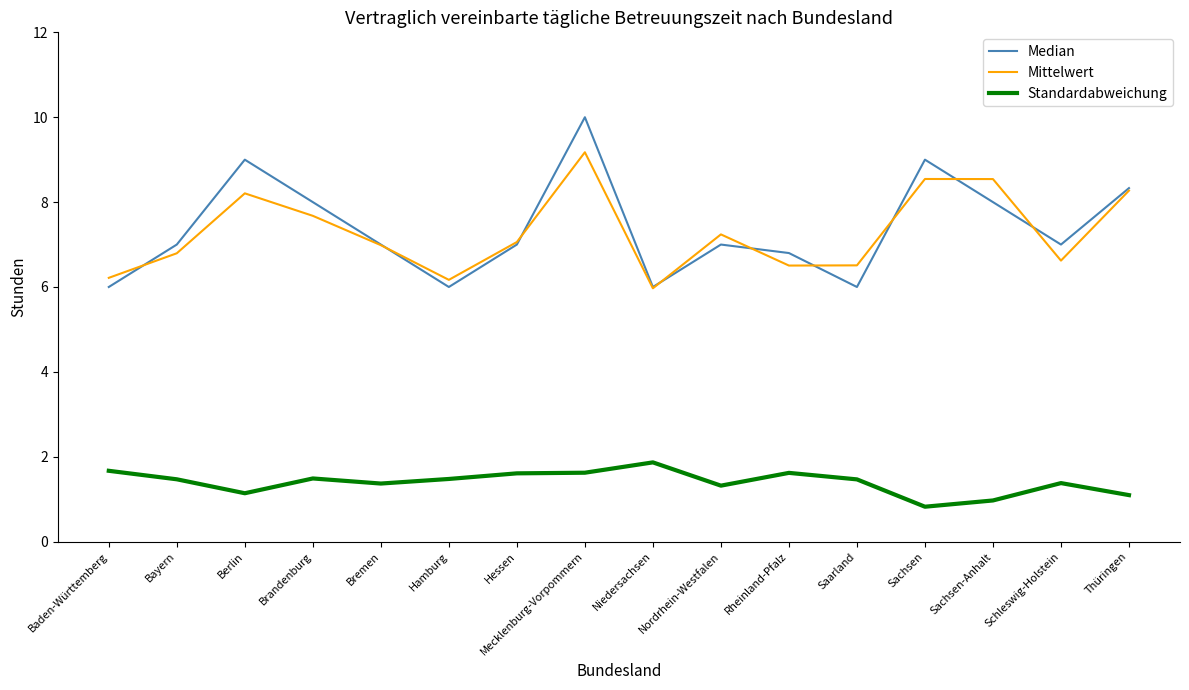

How many lines are shown in the chart?

3